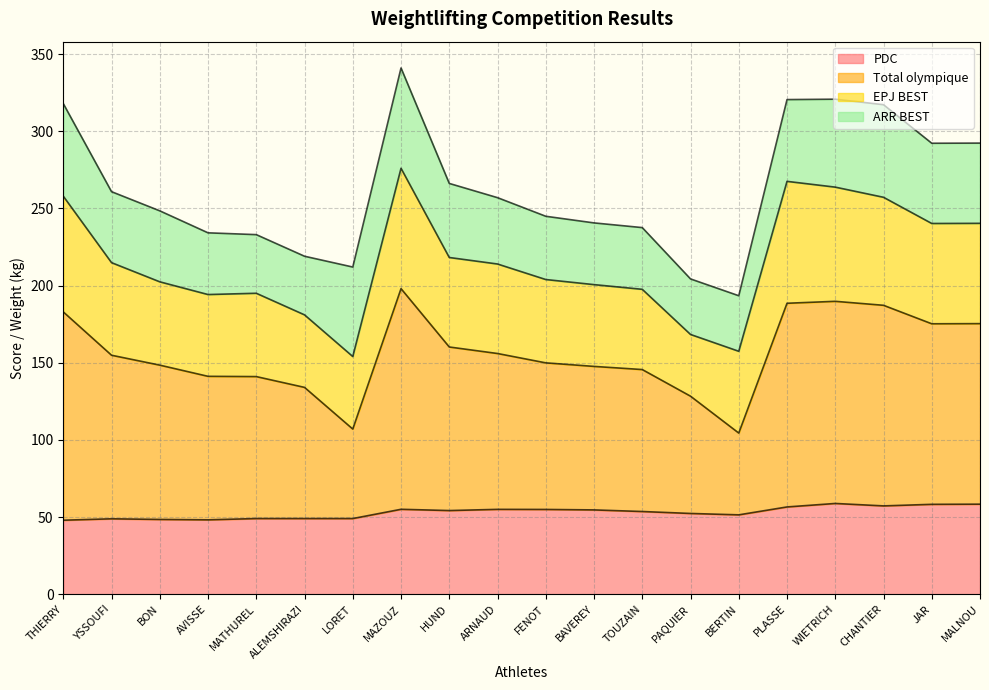

Read the PDC value at PLASSE.

56.5